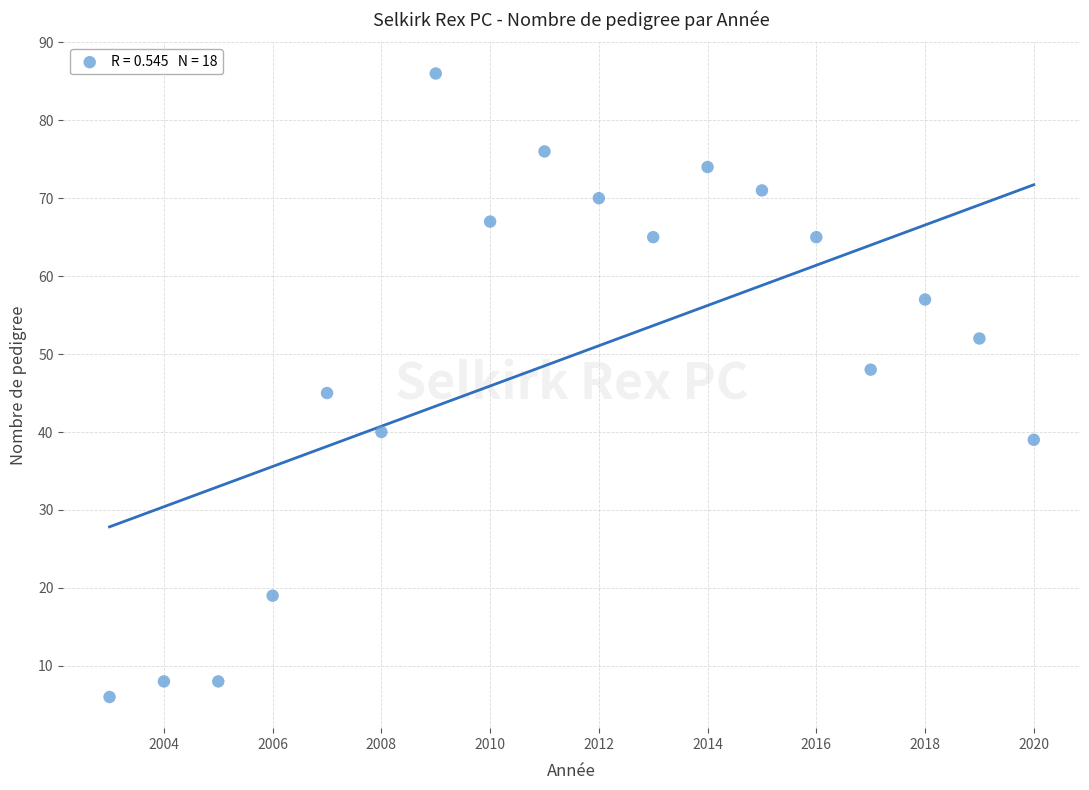

What is the range of X values (max minus min)?

17